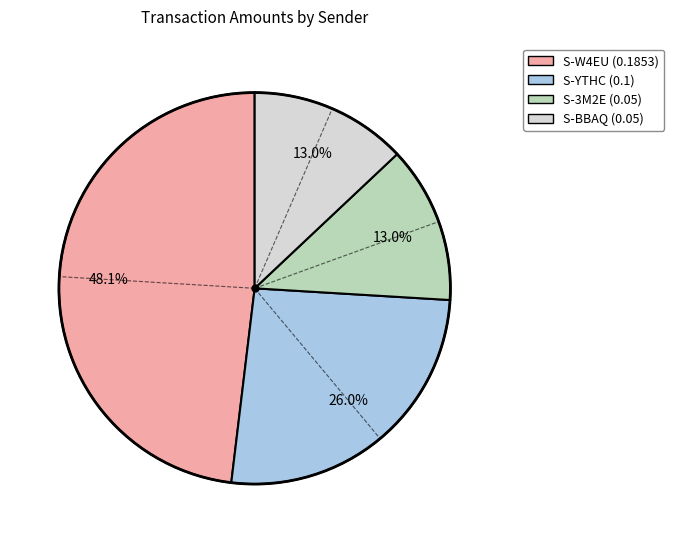

Which slice is the largest?

S-W4EU (0.1853)